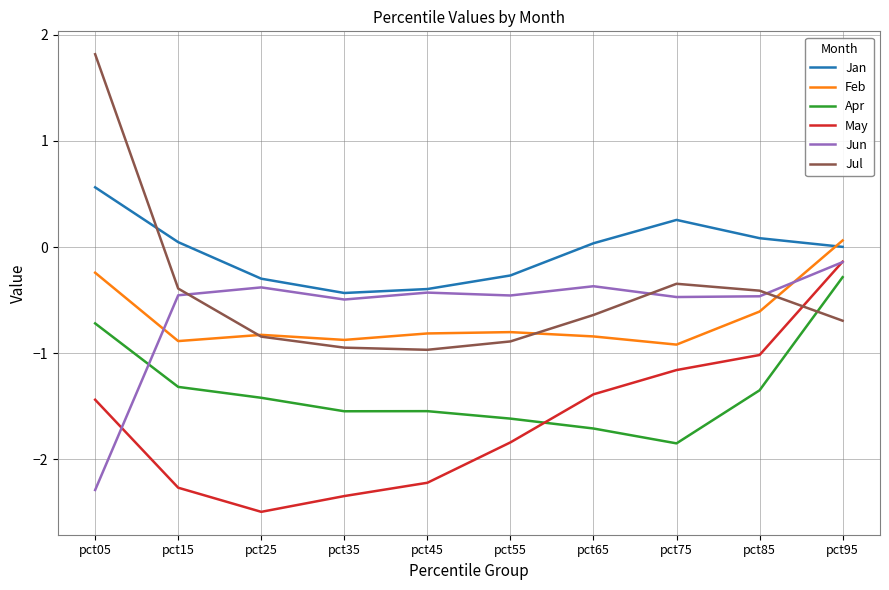

At which label does Apr first exceed -1?

pct05